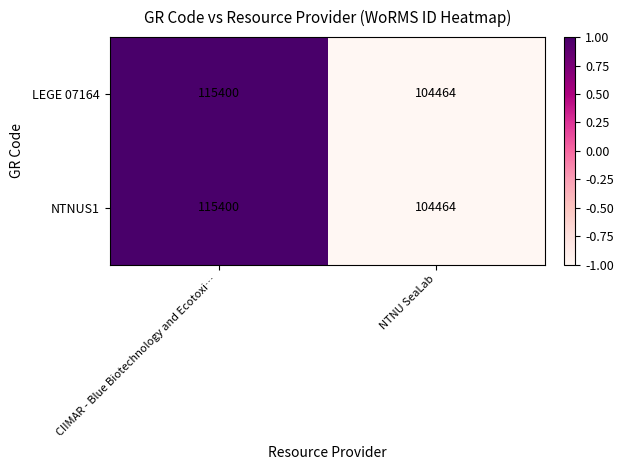

What is the approximate value of NTNUS1 at NTNU SeaLab?

104464